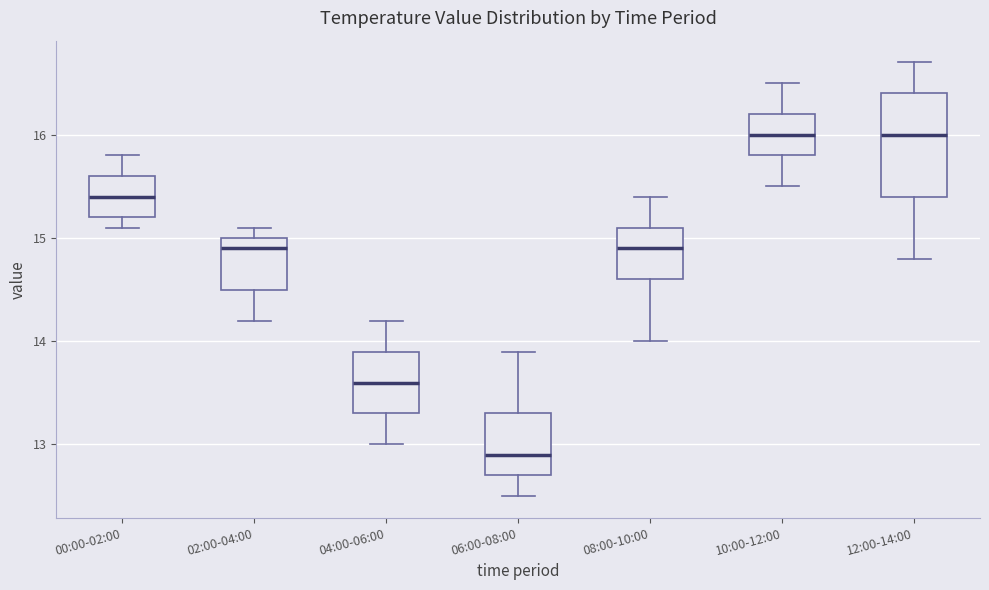

Reading left to right, transcribe this box plot: for each box, give where its median line is, the range the box spans, and where its two whiskers end, as read against the y-axis. The values are not printed on the chart, so give them approximately, as read against the axis.

00:00-02:00: median 15.4, box 15.2 to 15.6, whiskers 15.1 to 15.8
02:00-04:00: median 14.9, box 14.5 to 15.0, whiskers 14.2 to 15.1
04:00-06:00: median 13.6, box 13.3 to 13.9, whiskers 13.0 to 14.2
06:00-08:00: median 12.9, box 12.7 to 13.3, whiskers 12.5 to 13.9
08:00-10:00: median 14.9, box 14.6 to 15.1, whiskers 14.0 to 15.4
10:00-12:00: median 16.0, box 15.8 to 16.2, whiskers 15.5 to 16.5
12:00-14:00: median 16.0, box 15.4 to 16.4, whiskers 14.8 to 16.7